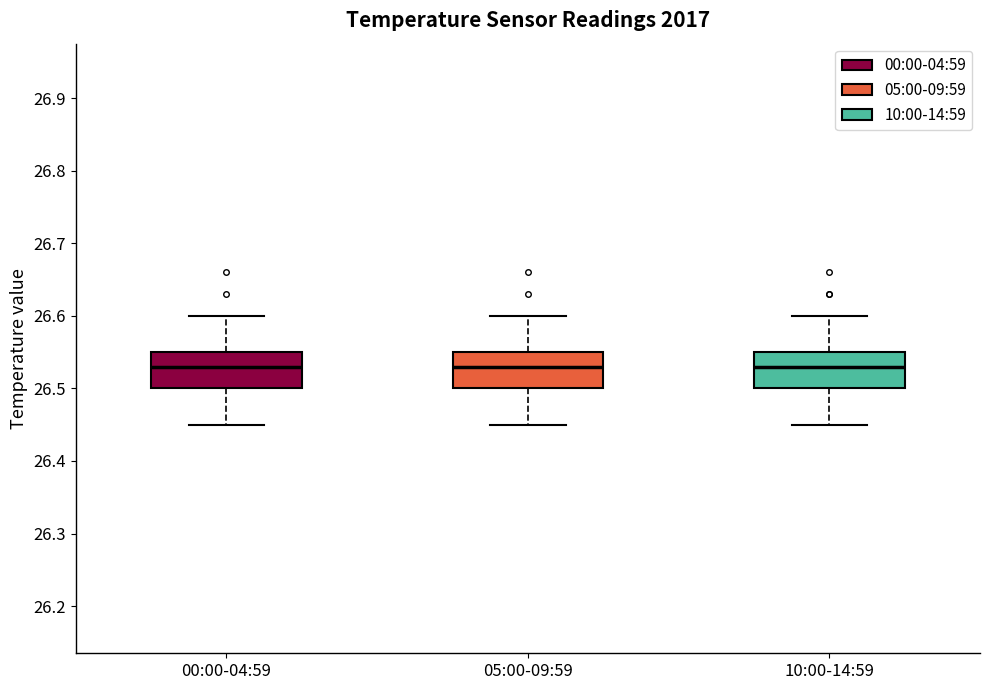

Reading left to right, read every box against the y-axis: the position of its median line, the range the box covers, and the ends of its whiskers. The values are not printed on the chart, so give them approximately, as read against the axis.

00:00-04:59: median 26.53, box 26.50 to 26.55, whiskers 26.45 to 26.60
05:00-09:59: median 26.53, box 26.50 to 26.55, whiskers 26.45 to 26.60
10:00-14:59: median 26.53, box 26.50 to 26.55, whiskers 26.45 to 26.60